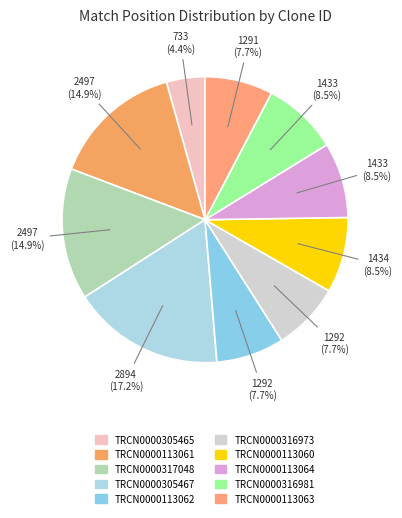

Which category has the biggest portion of the pie?

TRCN0000305467